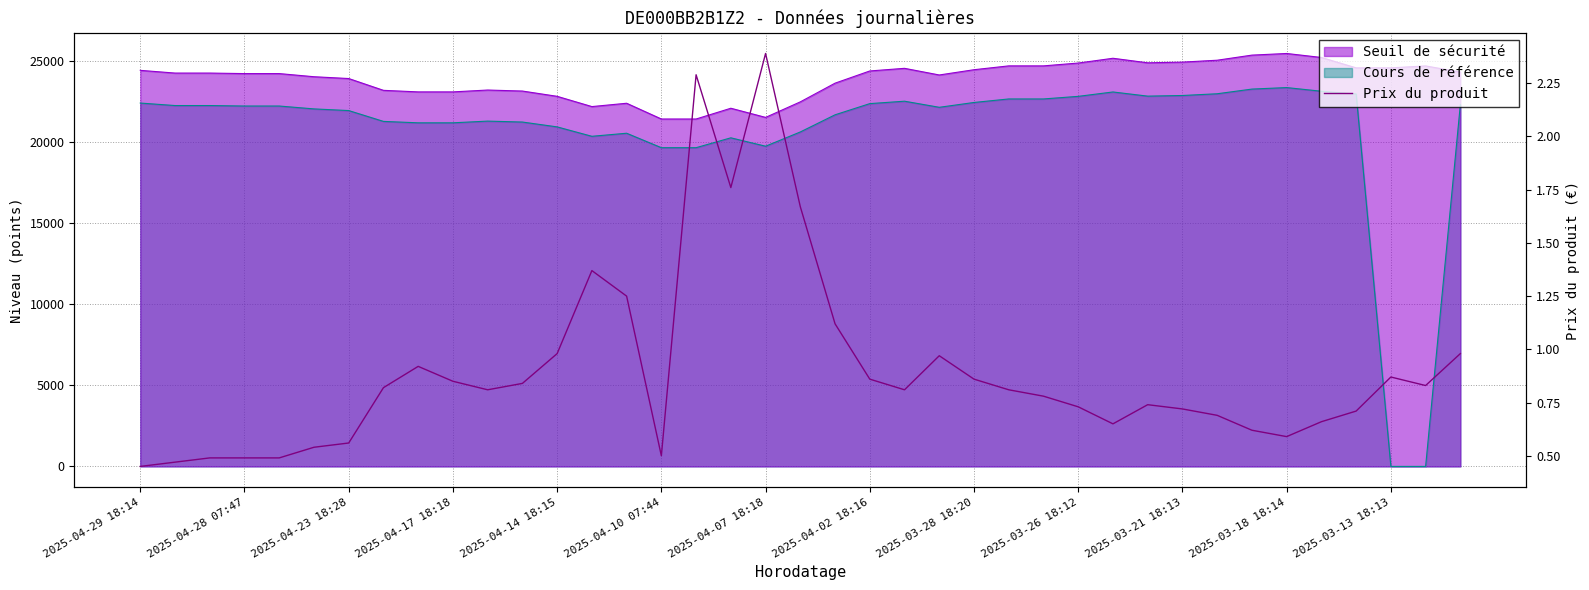

Reading left to right, list all the values displayed in this chart.

0.5	0.5	0.5	0.5	0.5	0.5	0.6	0.8	0.9	0.8	0.8	0.8	1.0	1.4	1.2	0.5	2.3	1.8	2.4	1.7	1.1	0.9	0.8	1.0	0.9	0.8	0.8	0.7	0.7	0.7	0.7	0.7	0.6	0.6	0.7	0.7	0.9	0.8	1.0